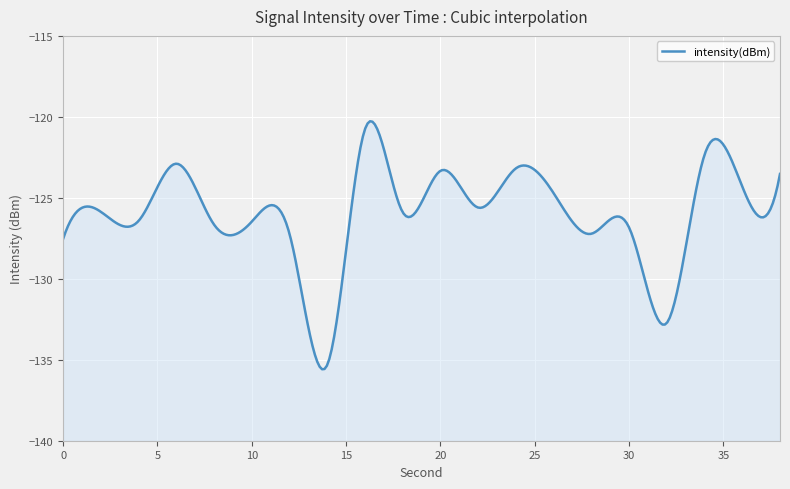

Reading left to right, extract all data points from this chart.

0=-127.5	2=-125.9	4=-126.4	6=-122.9	8=-126.7	10=-126.5	12=-127.2	14=-135.3	16=-120.8	18=-125.9	20=-123.3	22=-125.6	24=-123.2	26=-124.7	28=-127.2	30=-126.8	32=-132.7	34=-122.3	36=-124.3	38=-123.5